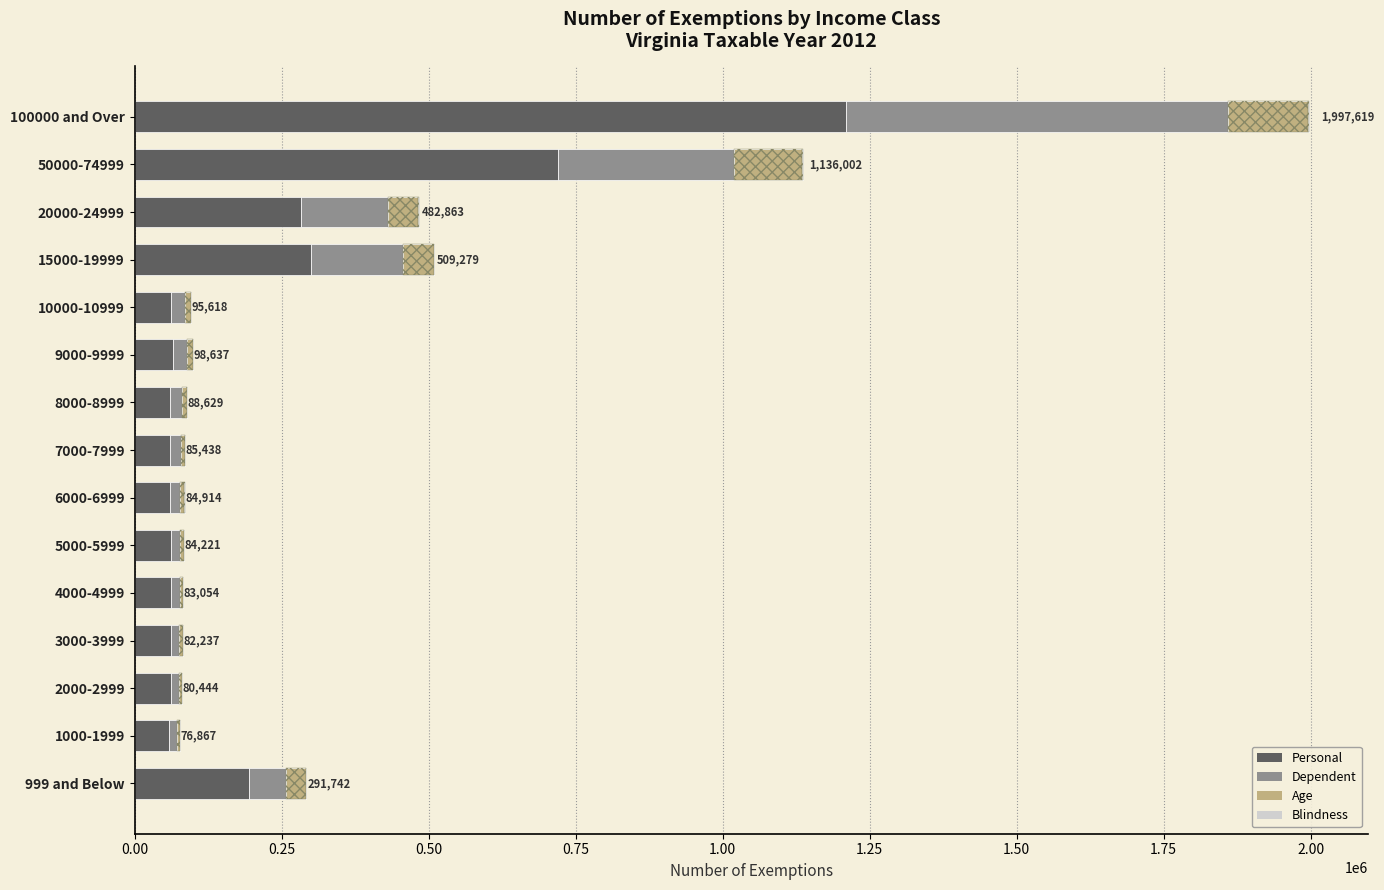

What is the difference between the second highest and second lowest values in the Blindness series?

1100